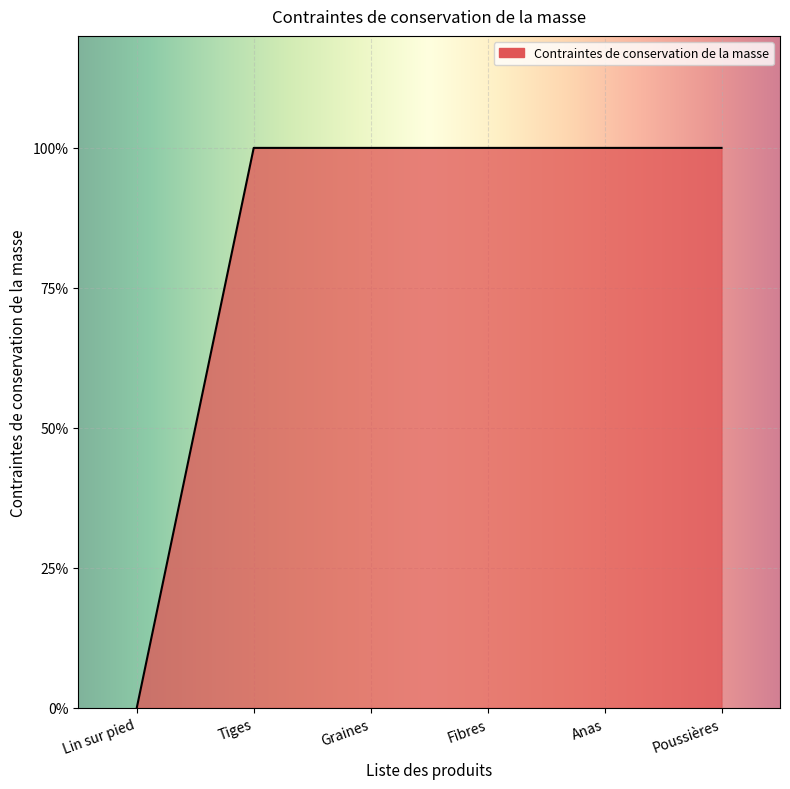

Does the chart have visible grid lines?

Yes